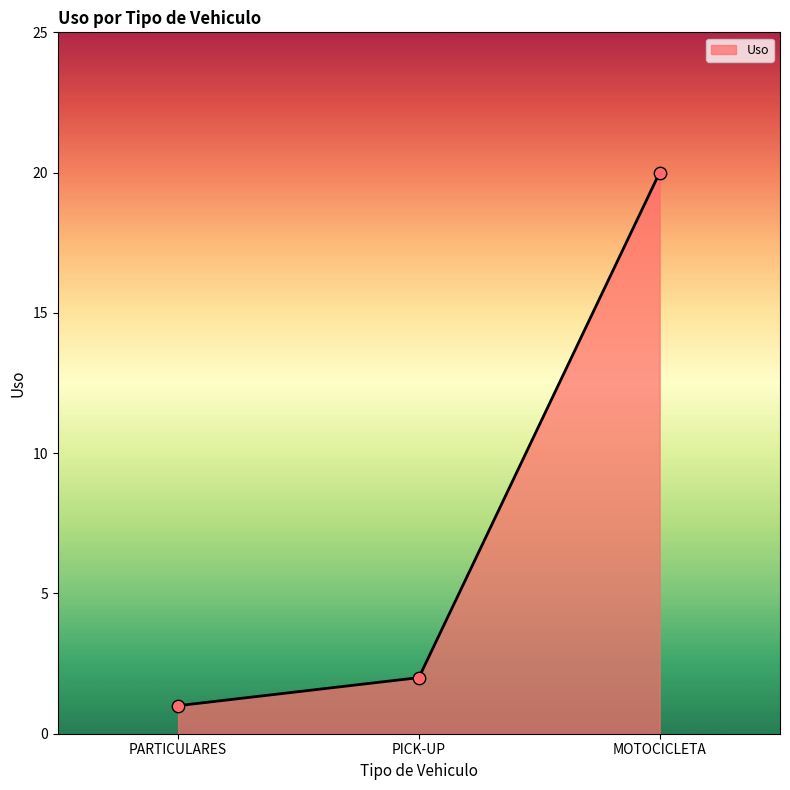

Between PICK-UP and MOTOCICLETA, which is larger?

MOTOCICLETA